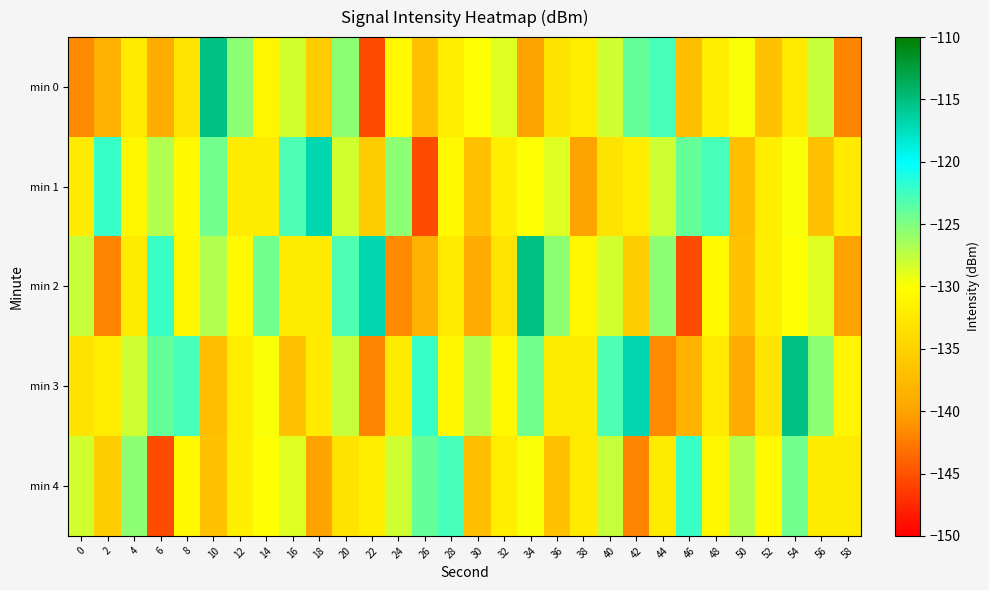

Rank the series at 22 from lowest to highest value.

min 0, min 3, min 1, min 4, min 2